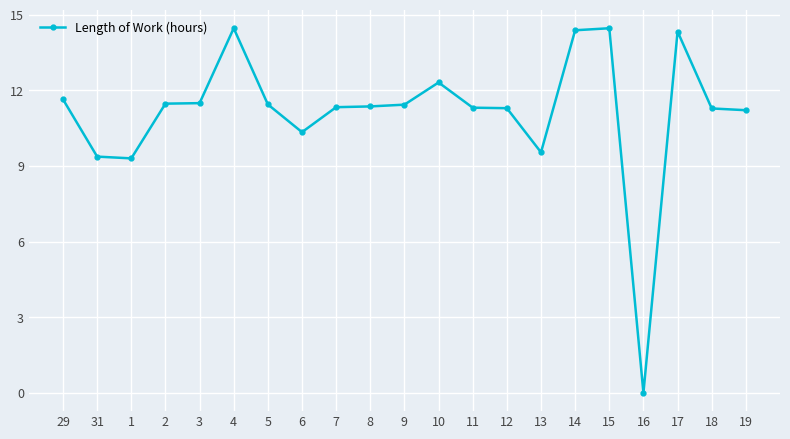

At which label does the data first exceed 11?

29